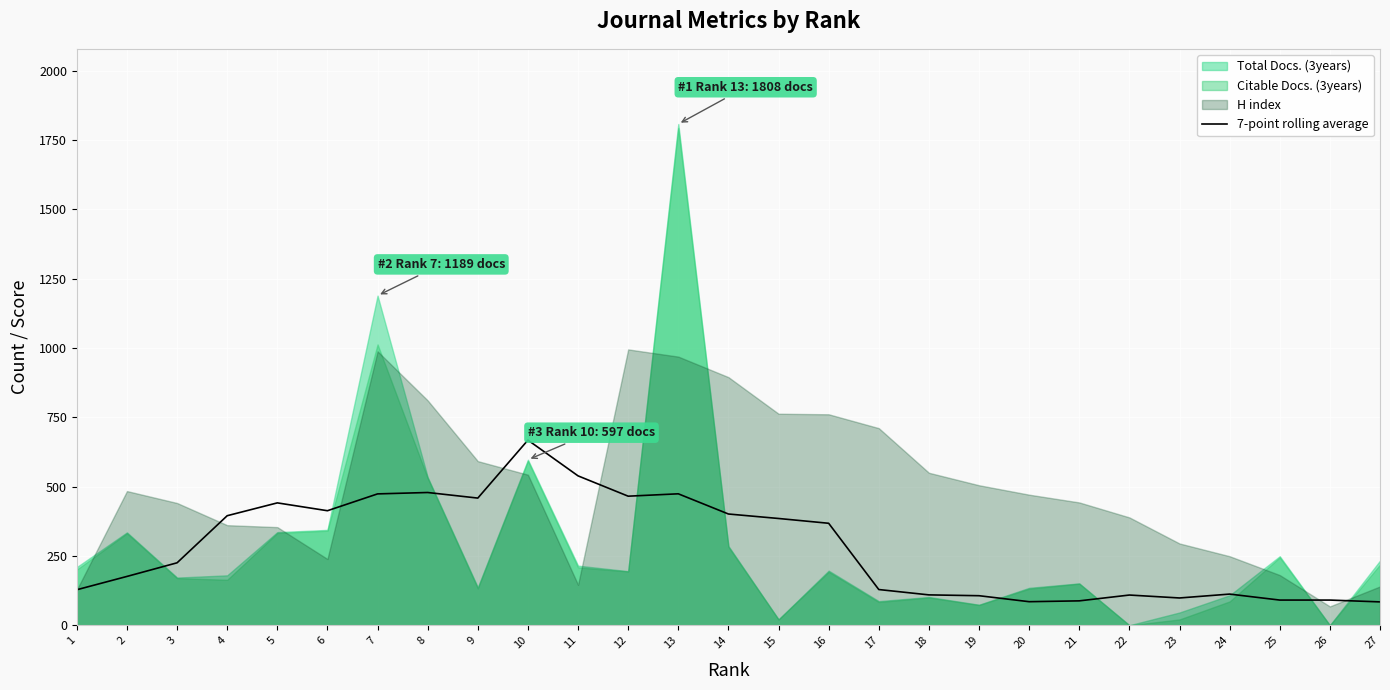

What is the maximum value for 7-point rolling average?

667.9